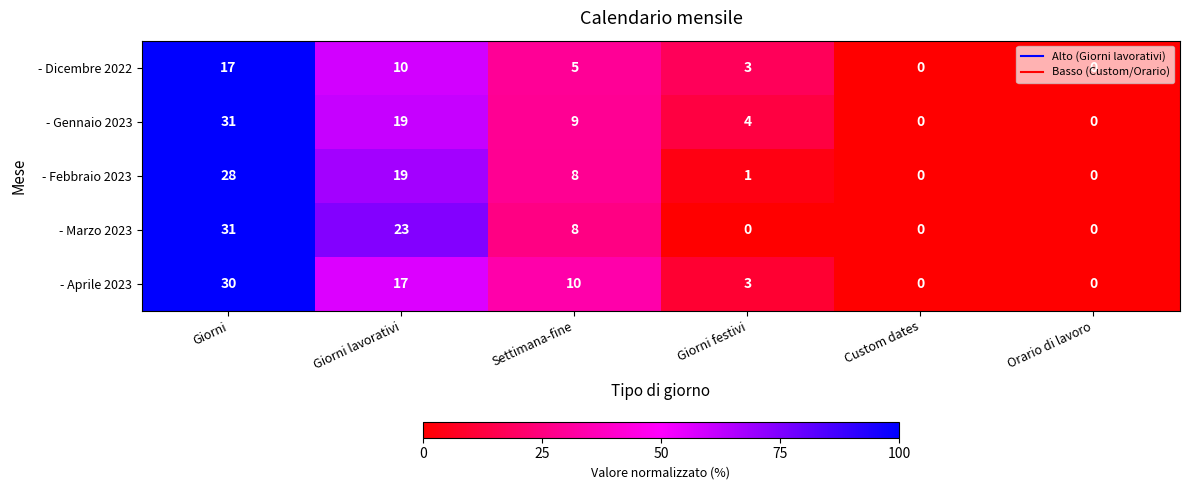

Between Giorni lavorativi and Giorni festivi, which series saw the biggest shift?

- Marzo 2023